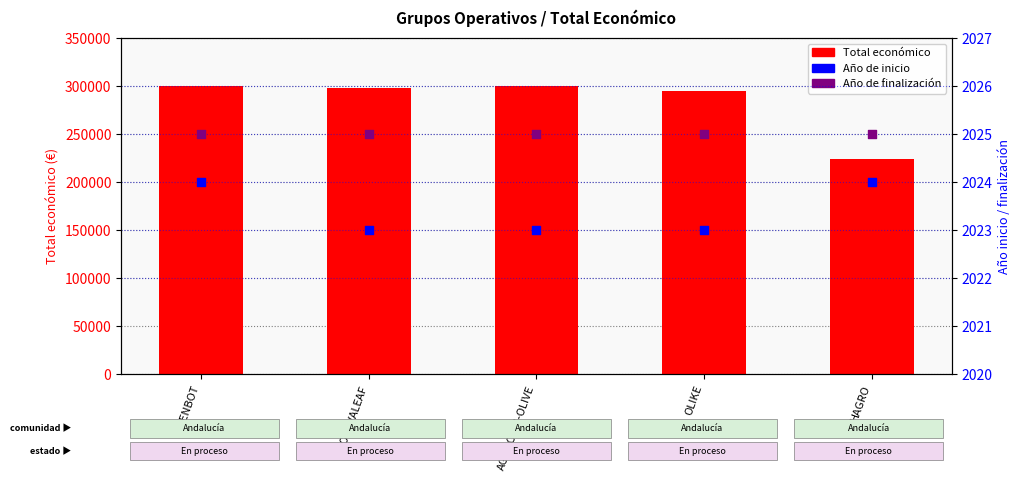

At how many categories does at least one series exceed 248937?

4